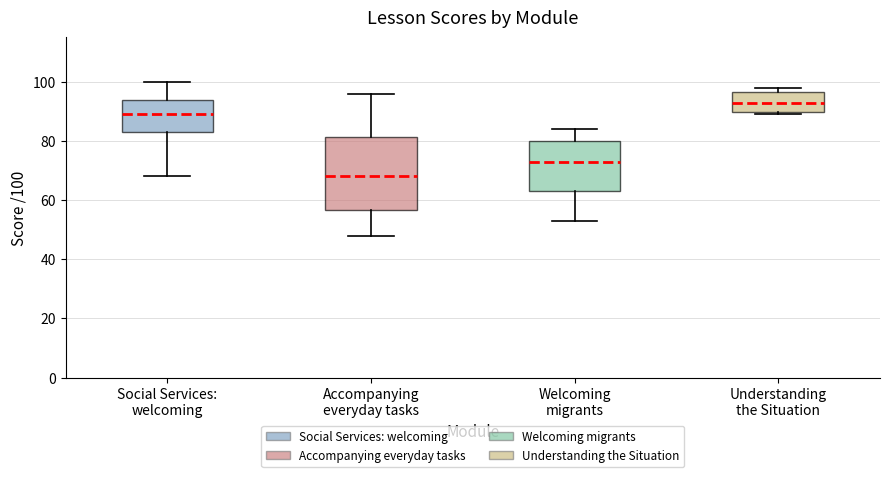

Reading left to right, read every box against the y-axis: the position of its median line, the range the box covers, and the ends of its whiskers. The values are not printed on the chart, so give them approximately, as read against the axis.

Social Services: welcoming: median 90, box 84 to 94, whiskers 68 to 100
Accompanying everyday tasks: median 68, box 56 to 82, whiskers 48 to 96
Welcoming migrants: median 74, box 64 to 80, whiskers 54 to 84
Understanding the Situation: median 94, box 90 to 96, whiskers 90 (just below the box's lower edge) to 98